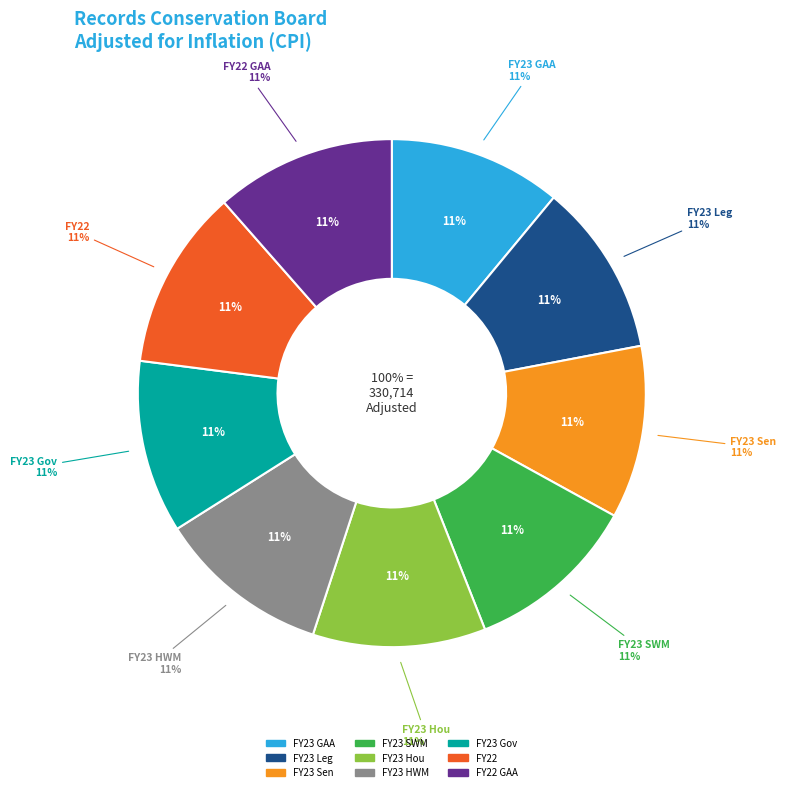

How many segments does this pie chart have?

9